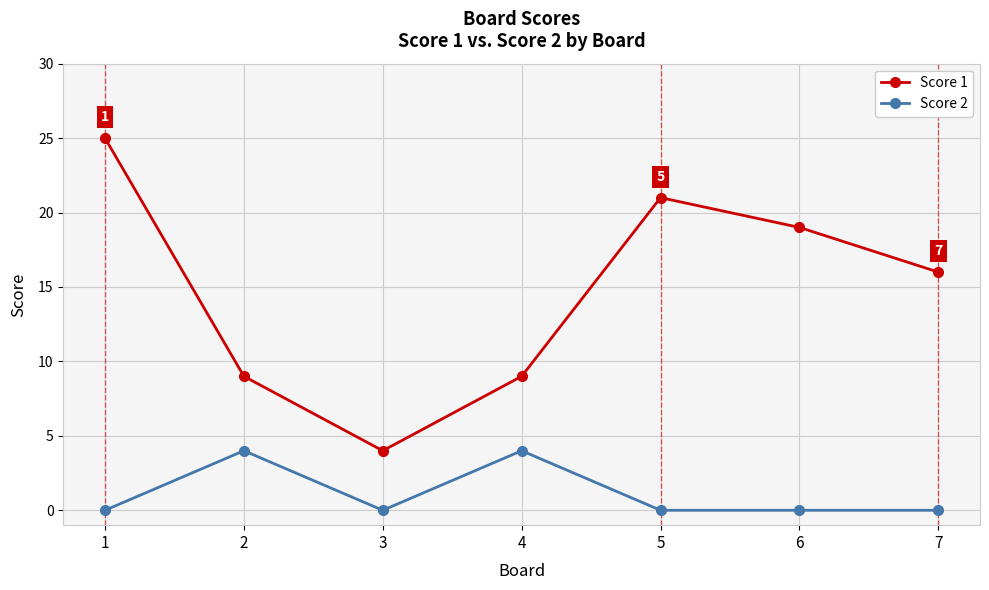

What is the sum of the Score 1 values at 6 and 5?

40